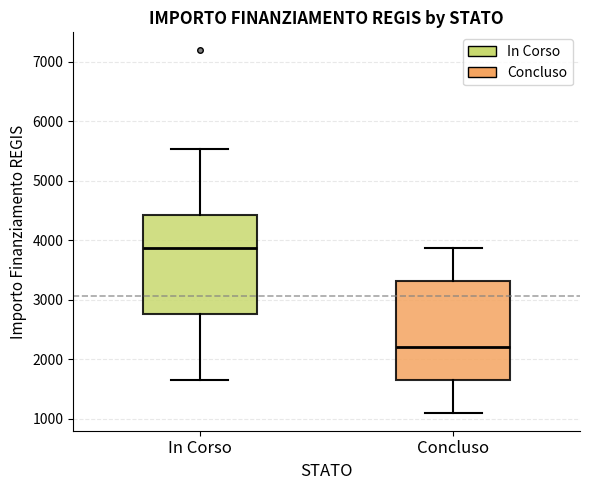

Where does the upper whisker of the box for In Corso end on the y-axis? The values are not printed on the chart, so give them approximately, as read against the axis.

5500